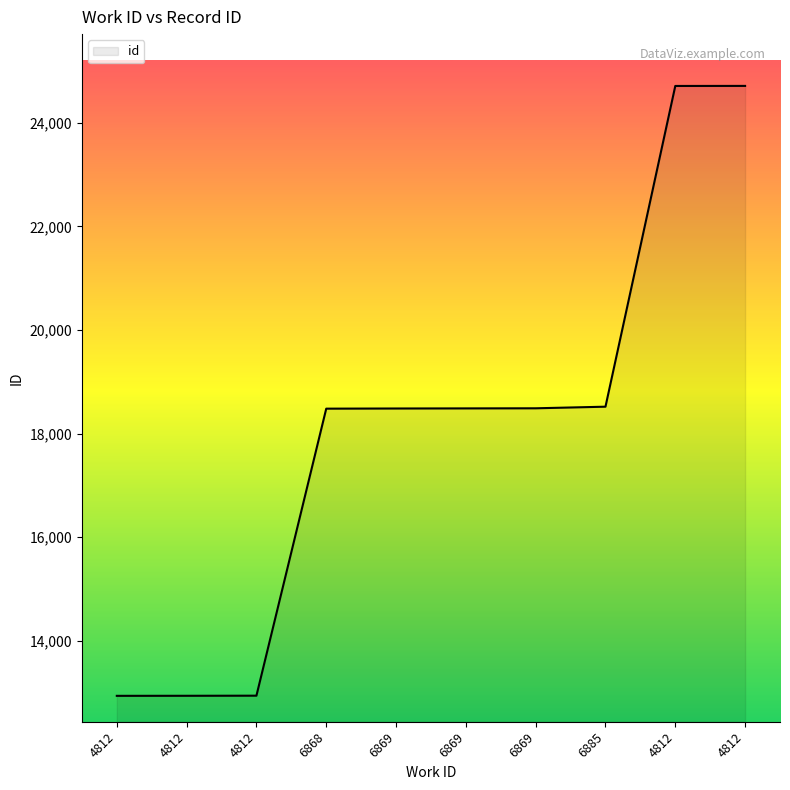

Does the chart have visible grid lines?

No